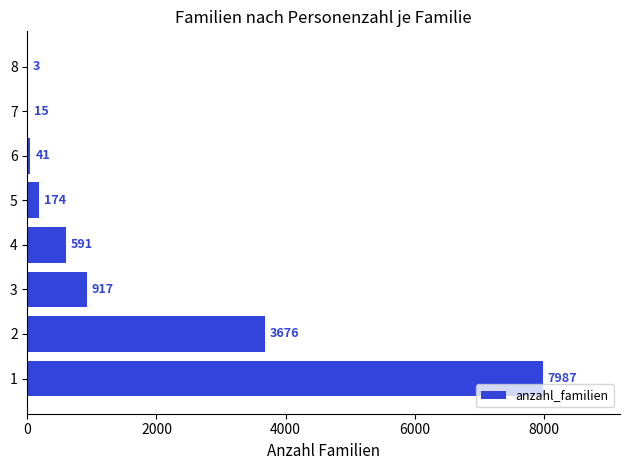

How many data points does each series have?

8